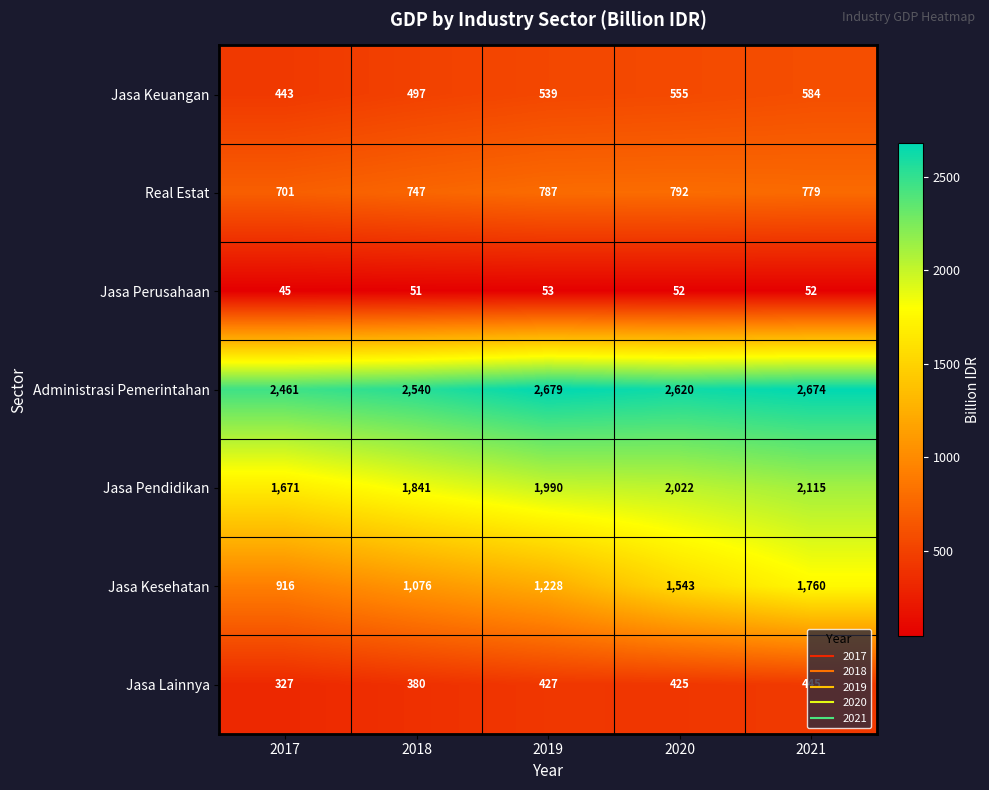

Rank the categories by Jasa Pendidikan value from lowest to highest.

2017, 2018, 2019, 2020, 2021